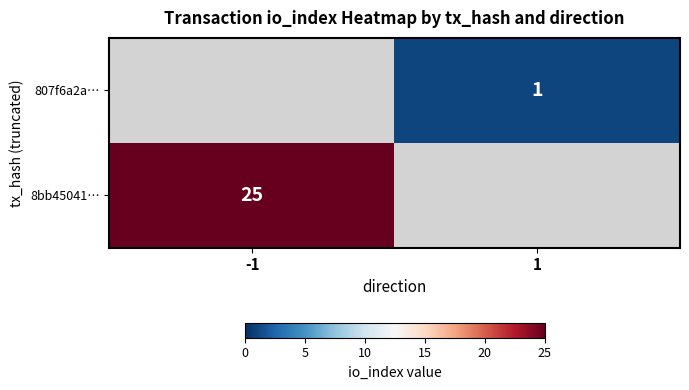

Is it true that 807f6a2a… equals 1 at 1?

True